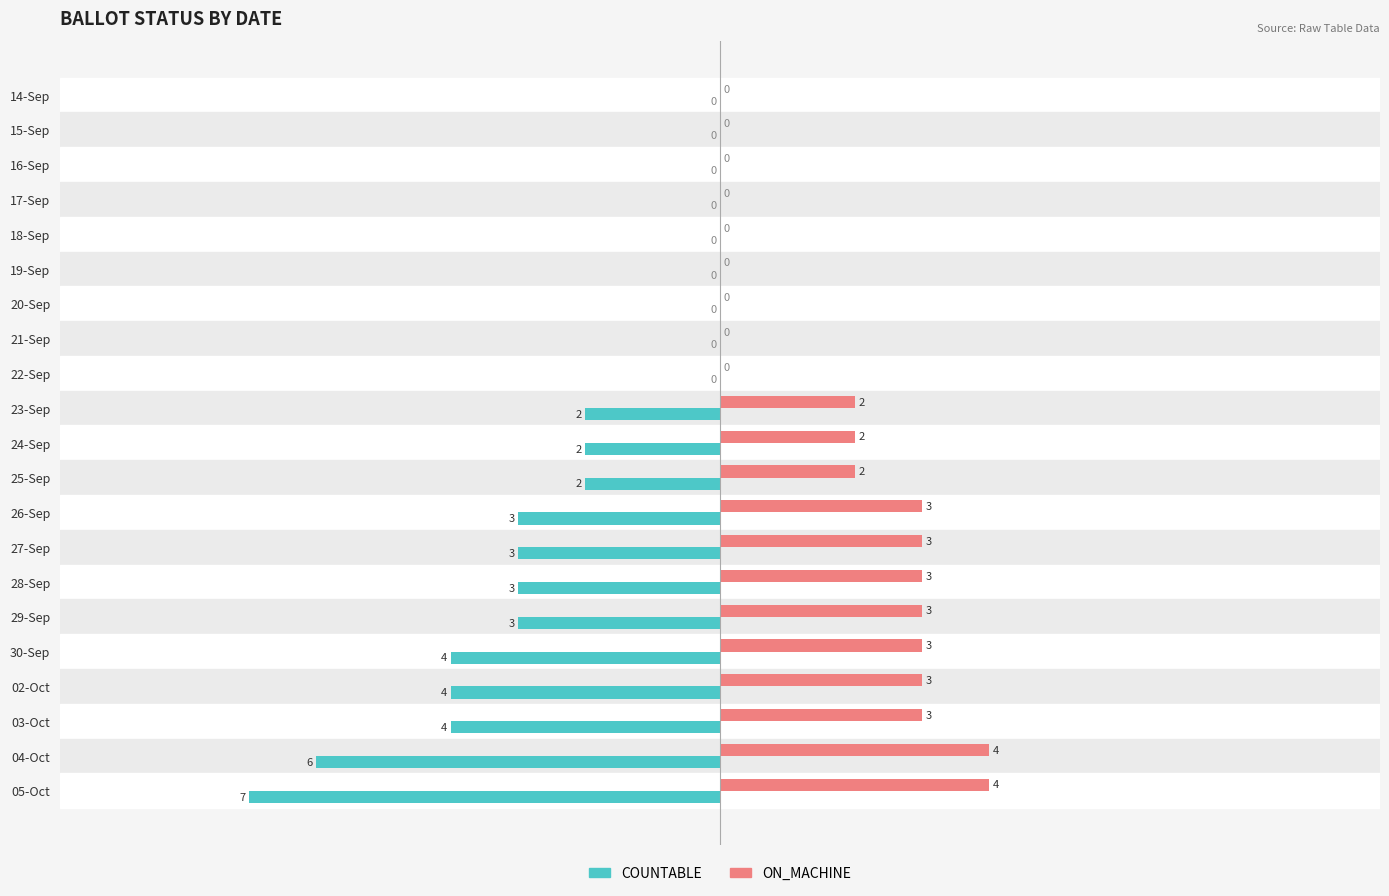

How many ON_MACHINE values are between 0 and 3?

19